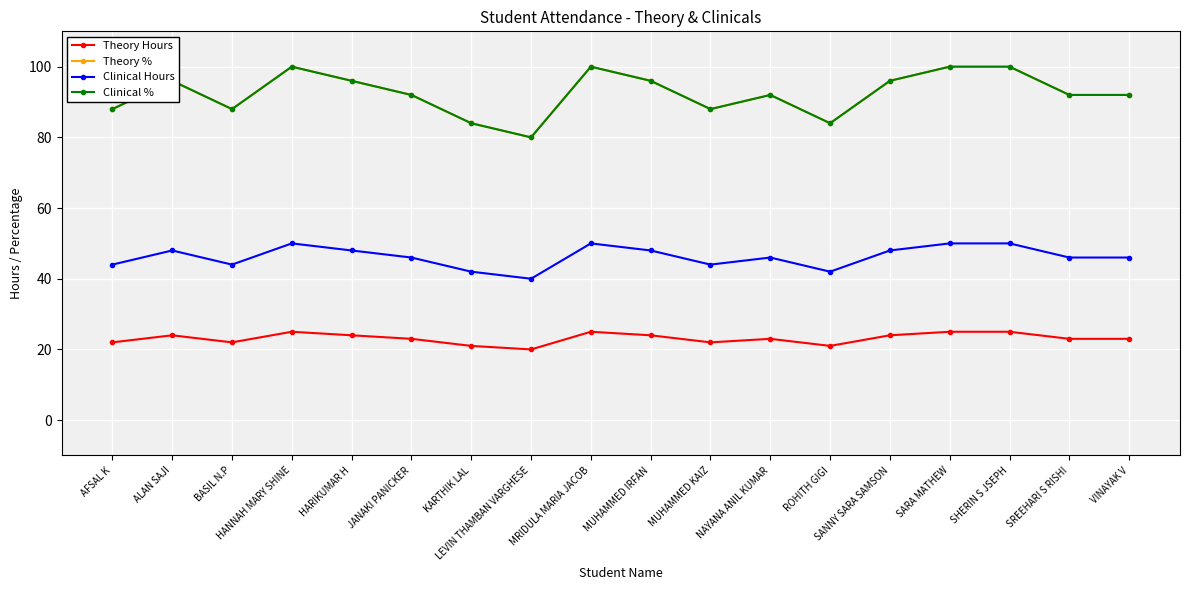

Count the Theory Hours values in the range 22 to 24.

11